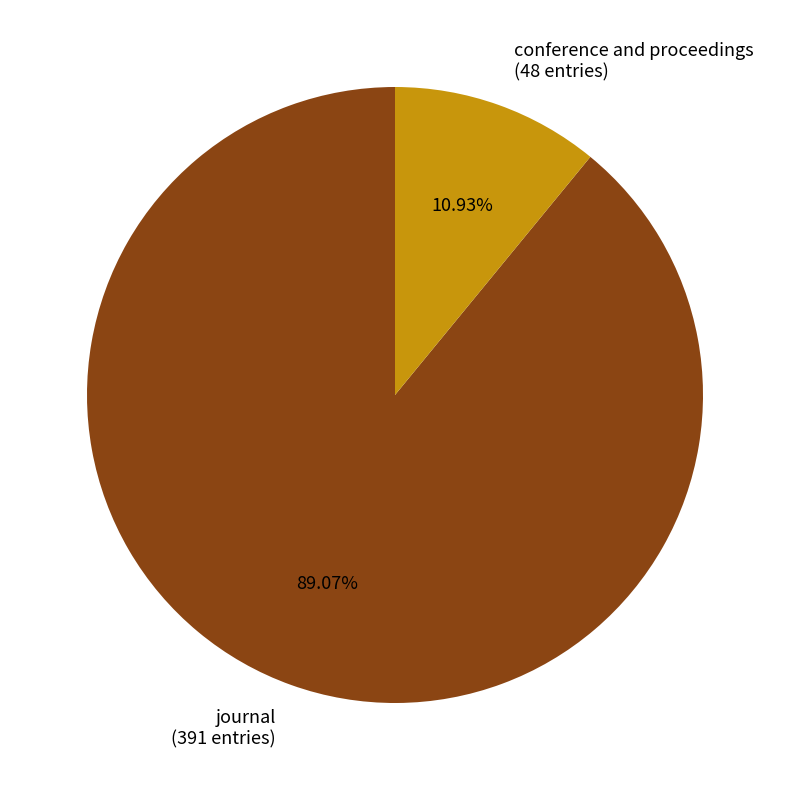

The conference and proceedings slice represents 11% of the pie. True or false?

True